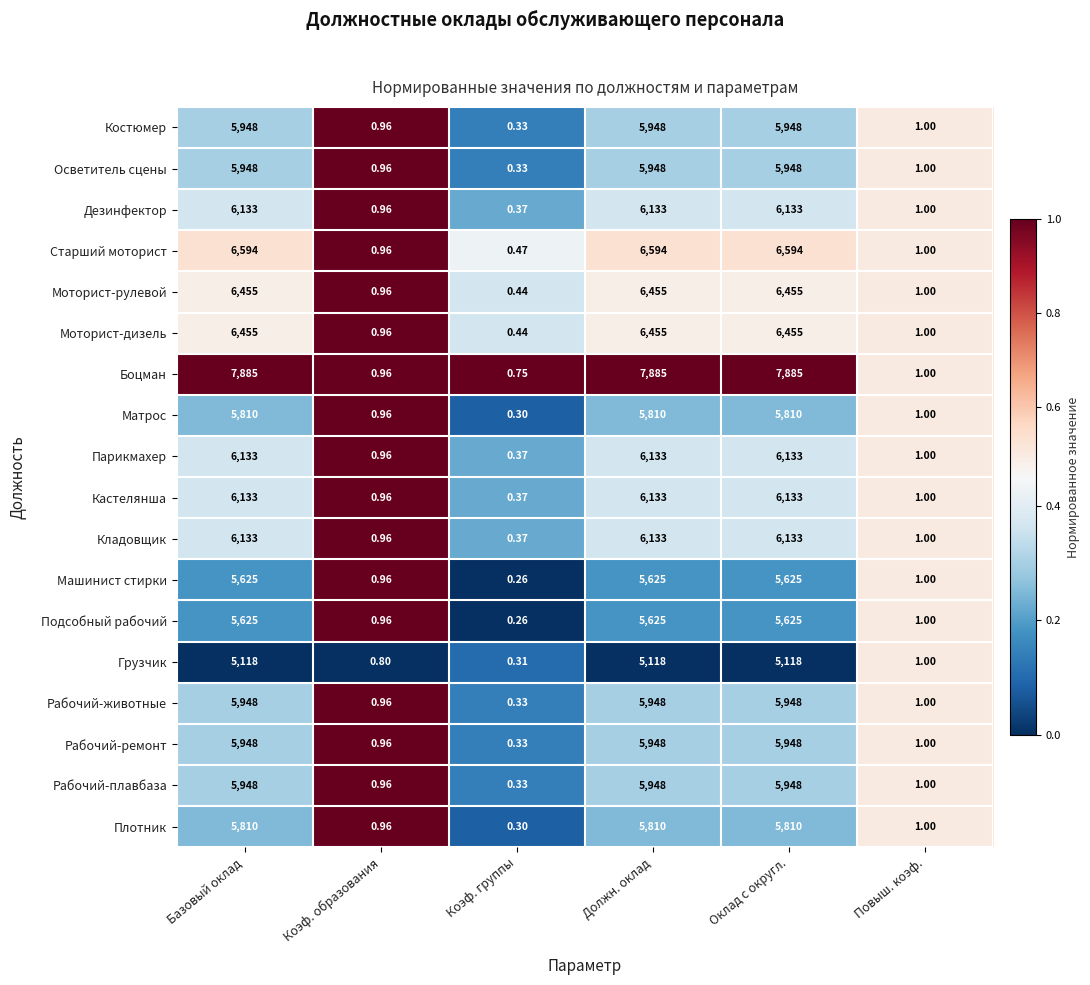

Which series has the largest total across all categories?

Боцман